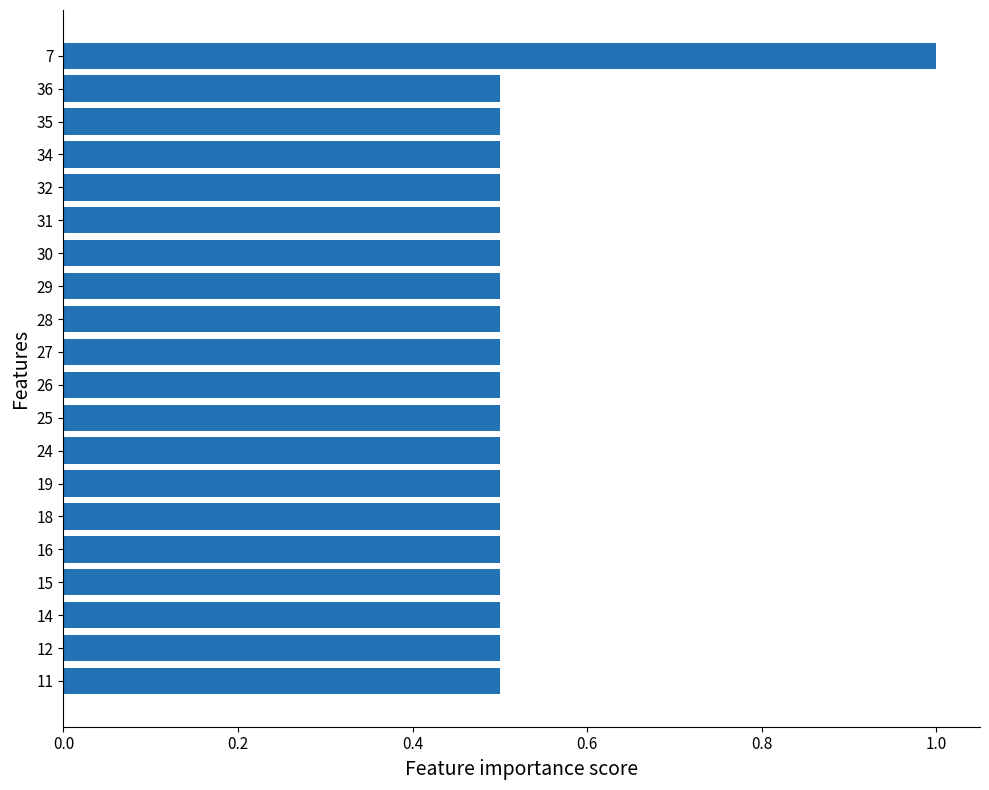

At which category does the chart reach its peak across all series?

7